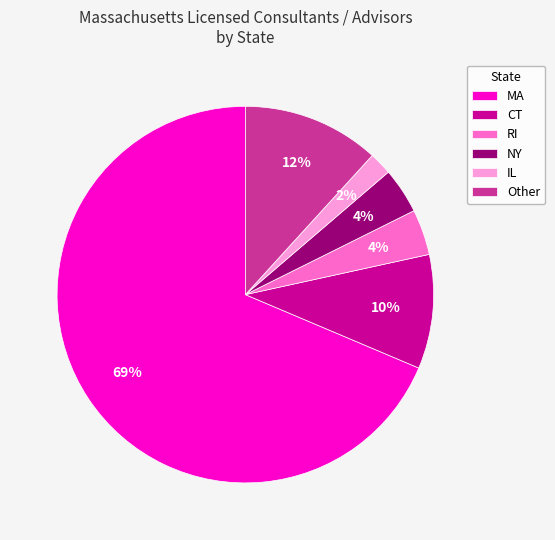

To the nearest percent, what is the average slice percentage?

17%